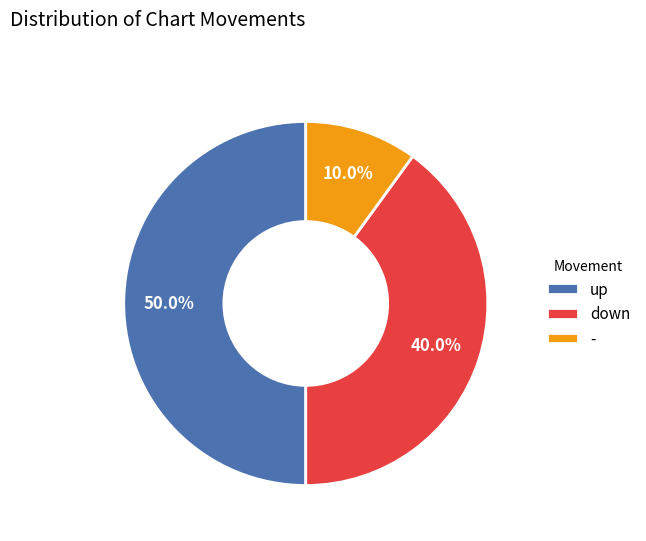

What is the total percentage of - and up?

60.0%